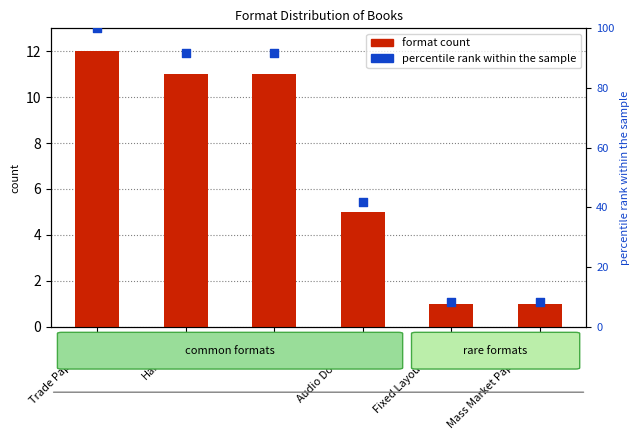

Which series has the largest total across all categories?

percentile rank within the sample